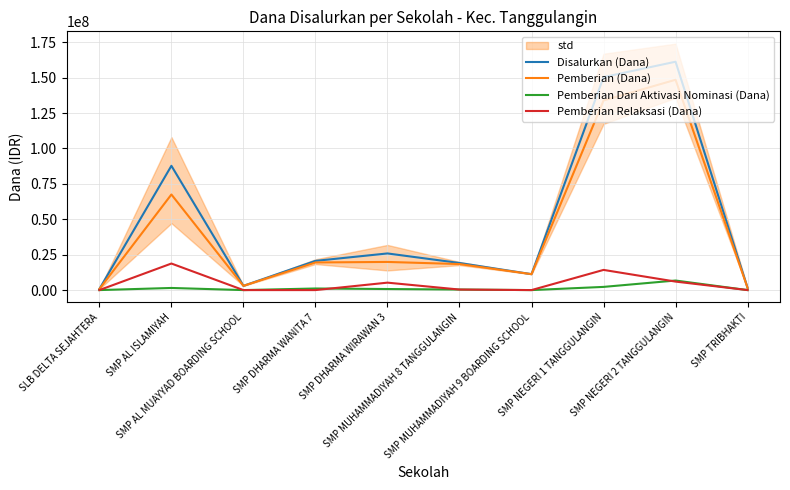

Which series changed the most between SMP AL MUAYYAD BOARDING SCHOOL and SMP DHARMA WIRAWAN 3?

Disalurkan (Dana)